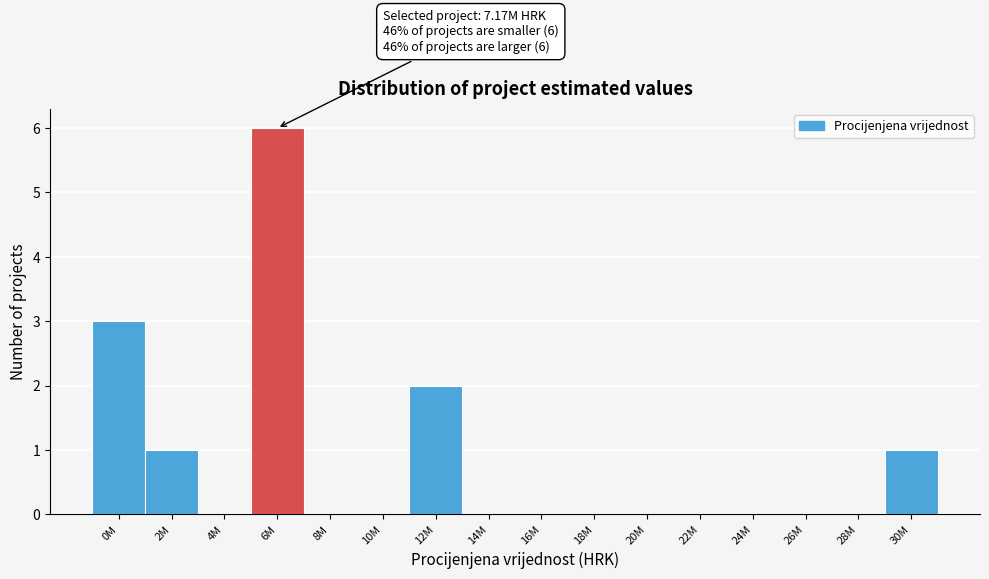

Reading right to left, list all the values displayed in this chart.

30M=1	28M=0	26M=0	24M=0	22M=0	20M=0	18M=0	16M=0	14M=0	12M=2	10M=0	8M=0	6M=6	4M=0	2M=1	0M=3